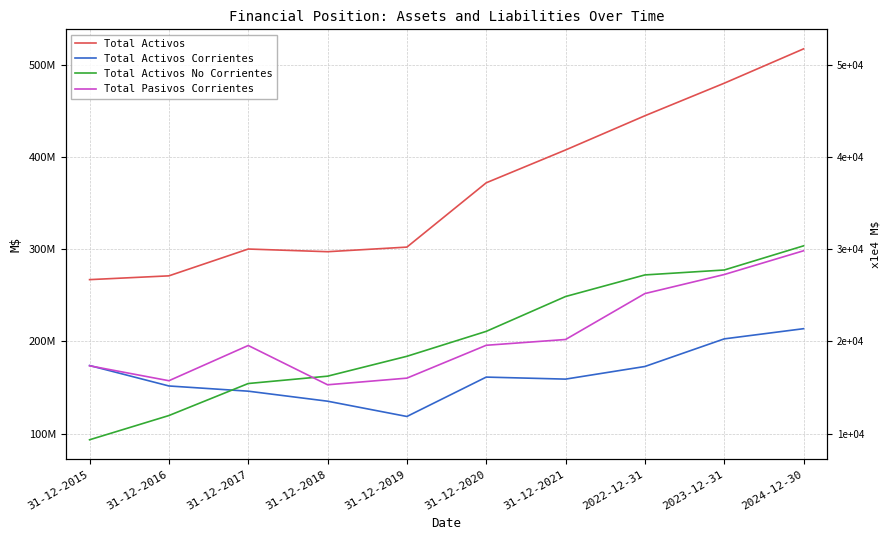

The Total Activos No Corrientes series shows 71505198.6 at 2022-12-31. True or false?

False